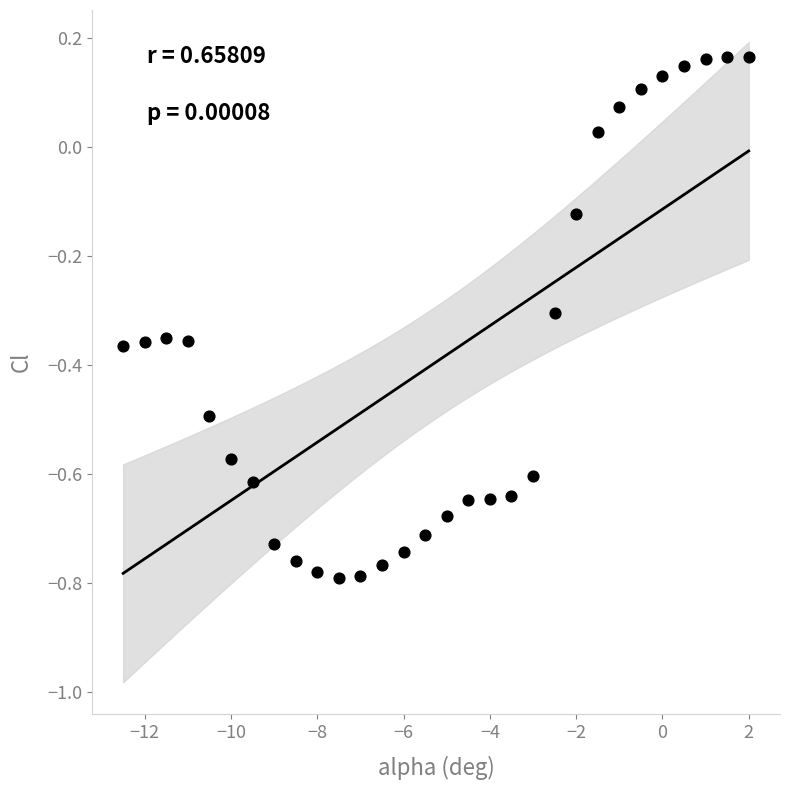

What is the range of Y values (max minus min)?

1.0